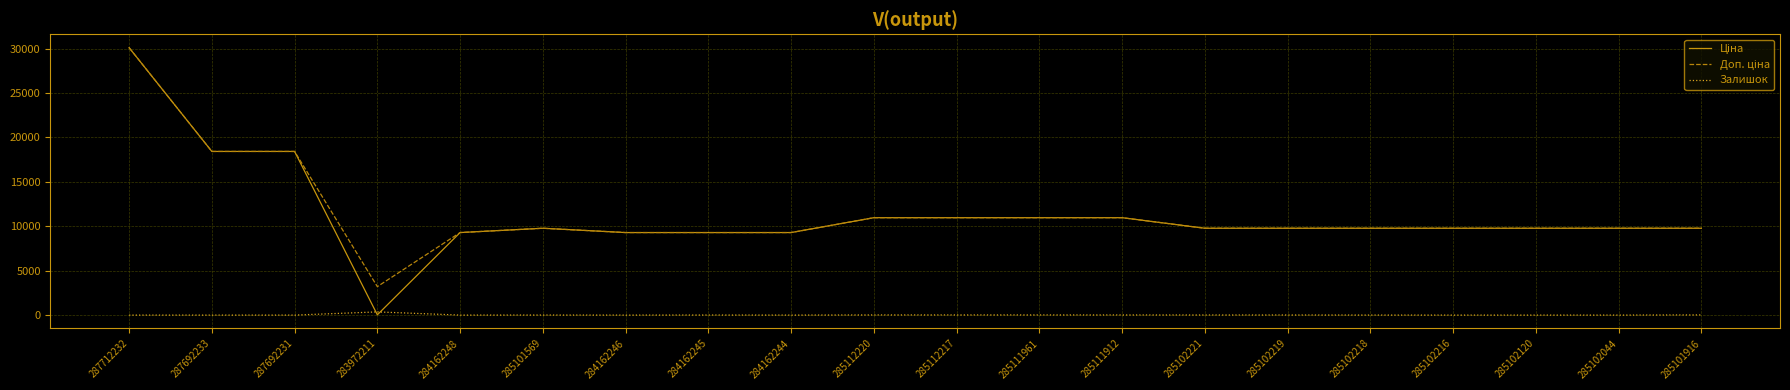

True or false: Залишок has a value of 0.0 at 284162246.

True